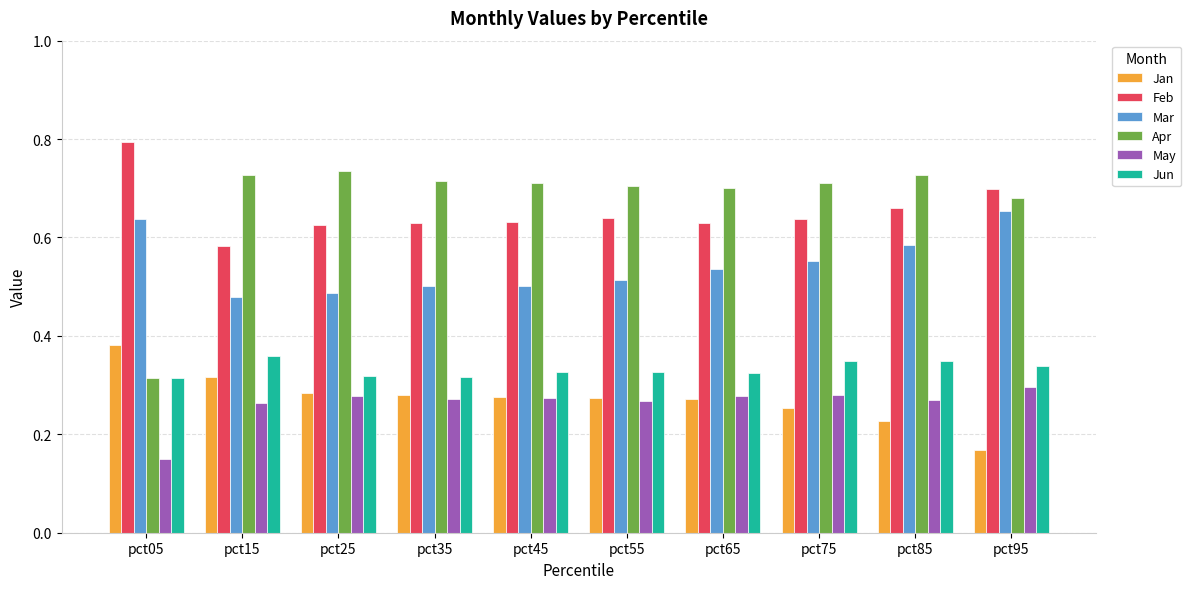

What is the total value across all series at pct25?

2.7